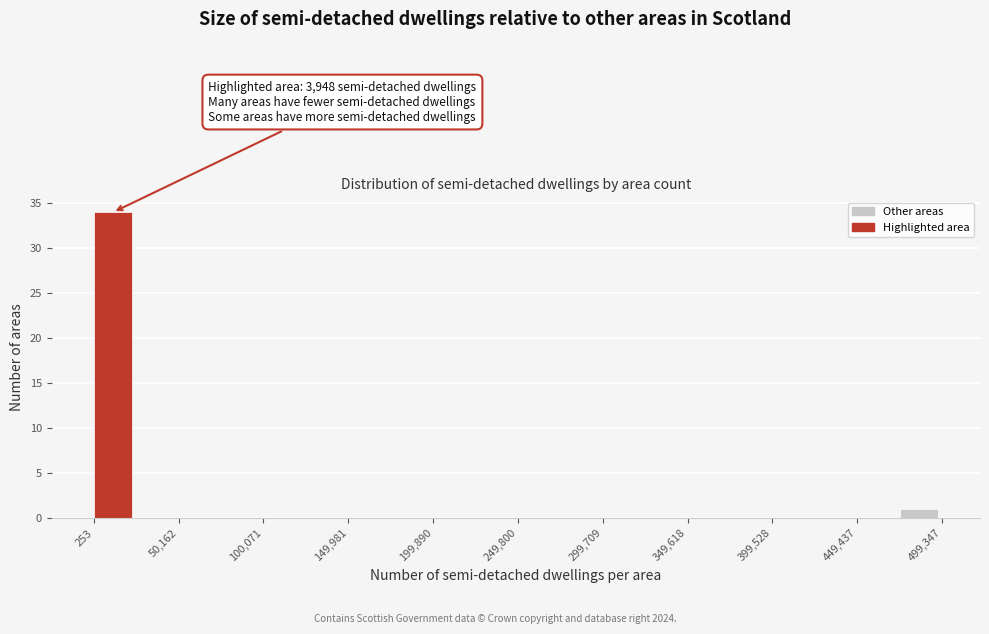

Which range on the x-axis has the tallest bar?

0 to 25000